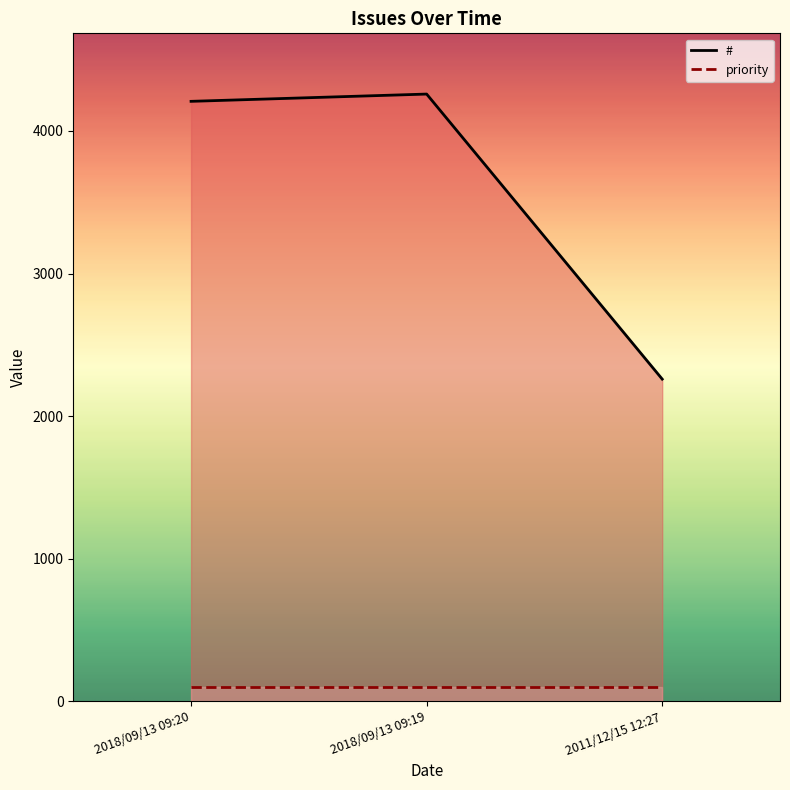

What is the label of the 3rd point from the left?

2011/12/15 12:27